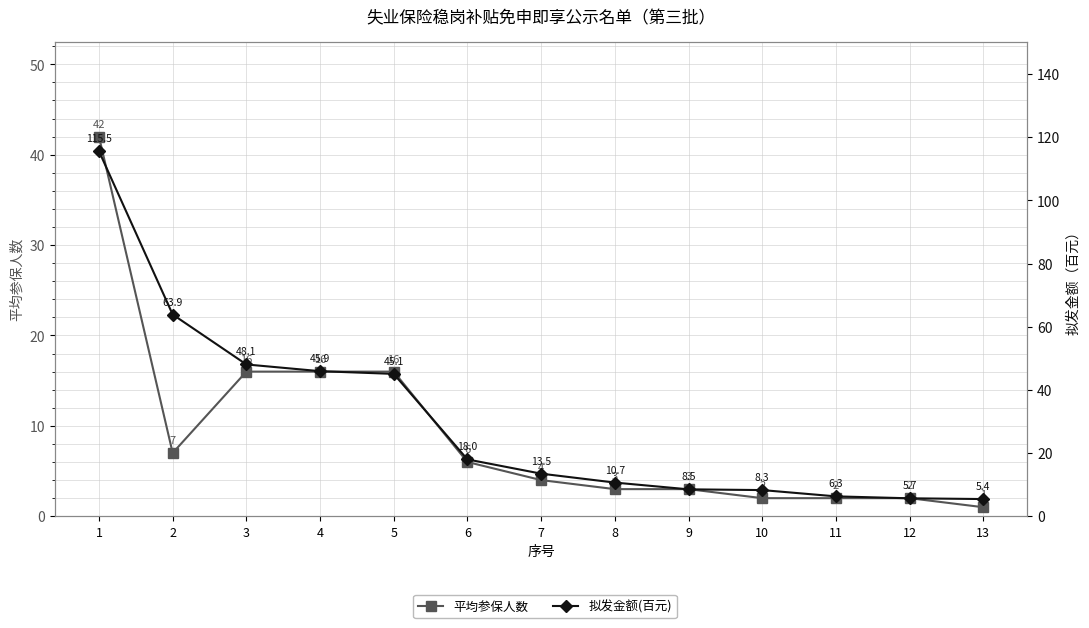

True or false: 平均参保人数 and 拟发金额(百元) cross at least once.

False